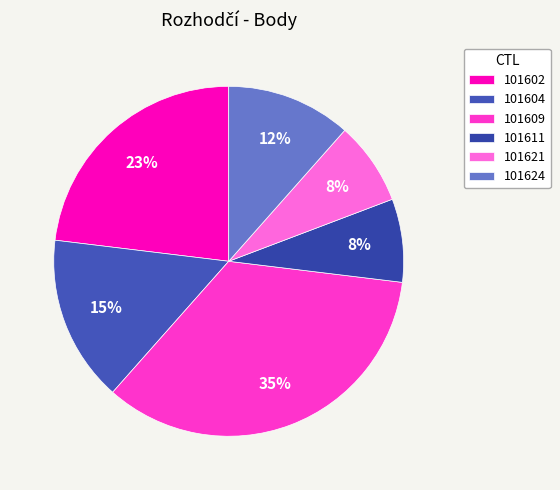

Which has a higher value, 101624 or 101602?

101602